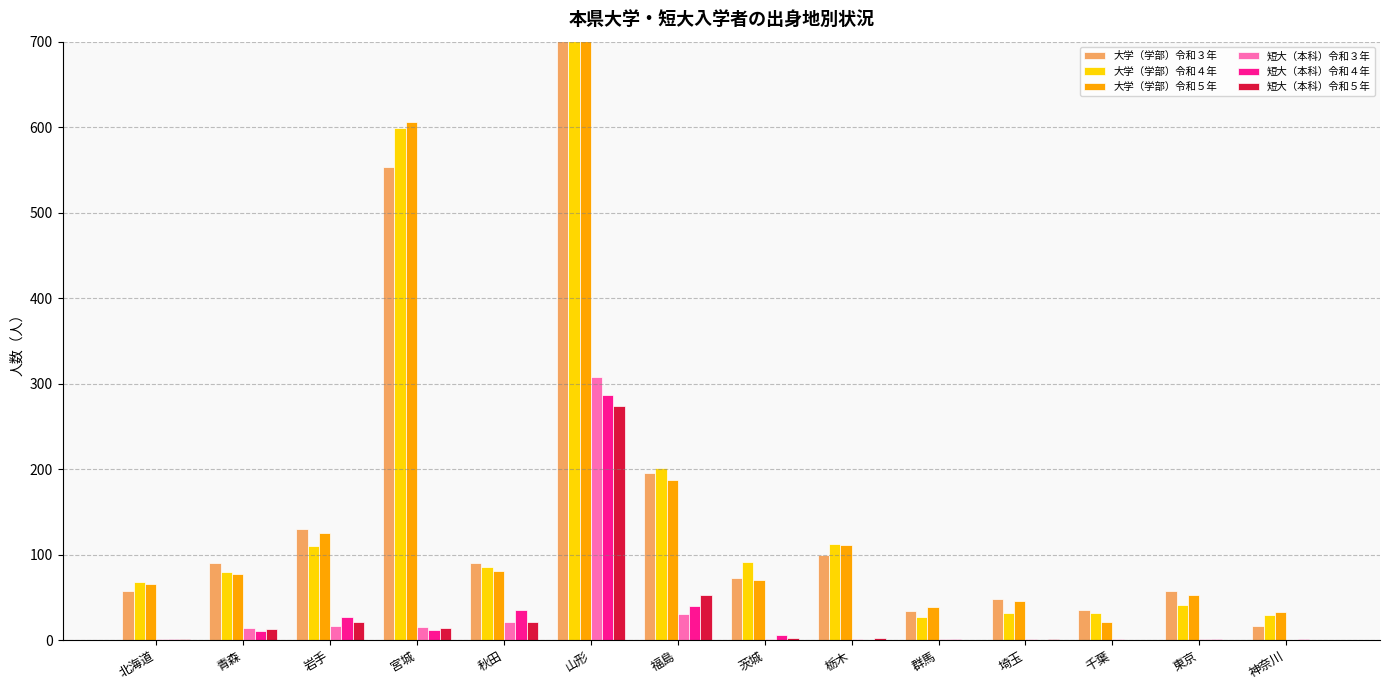

What position from the left is 福島?

7